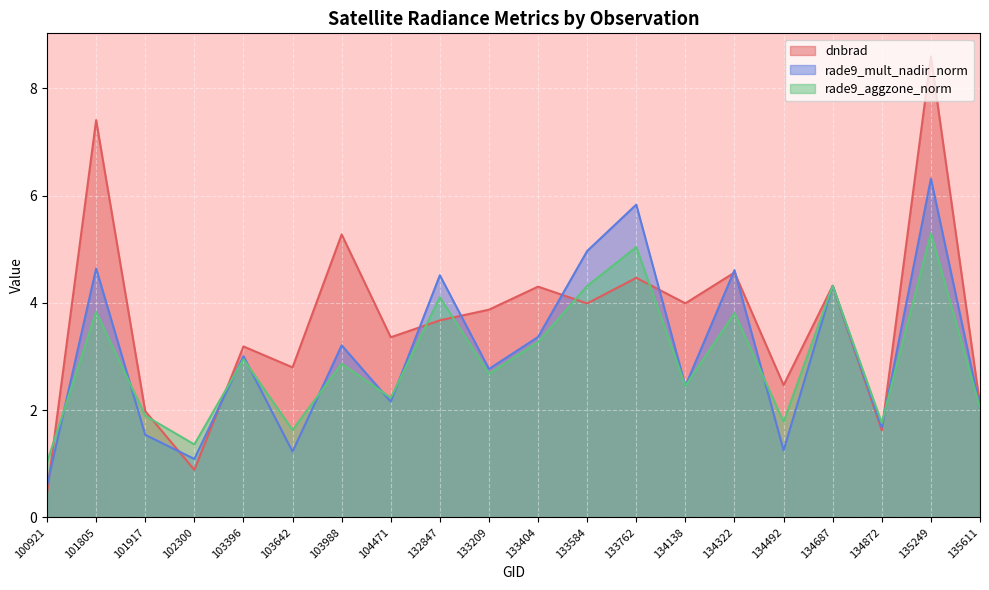

At which label does rade9_aggzone_norm first exceed 2?

101805